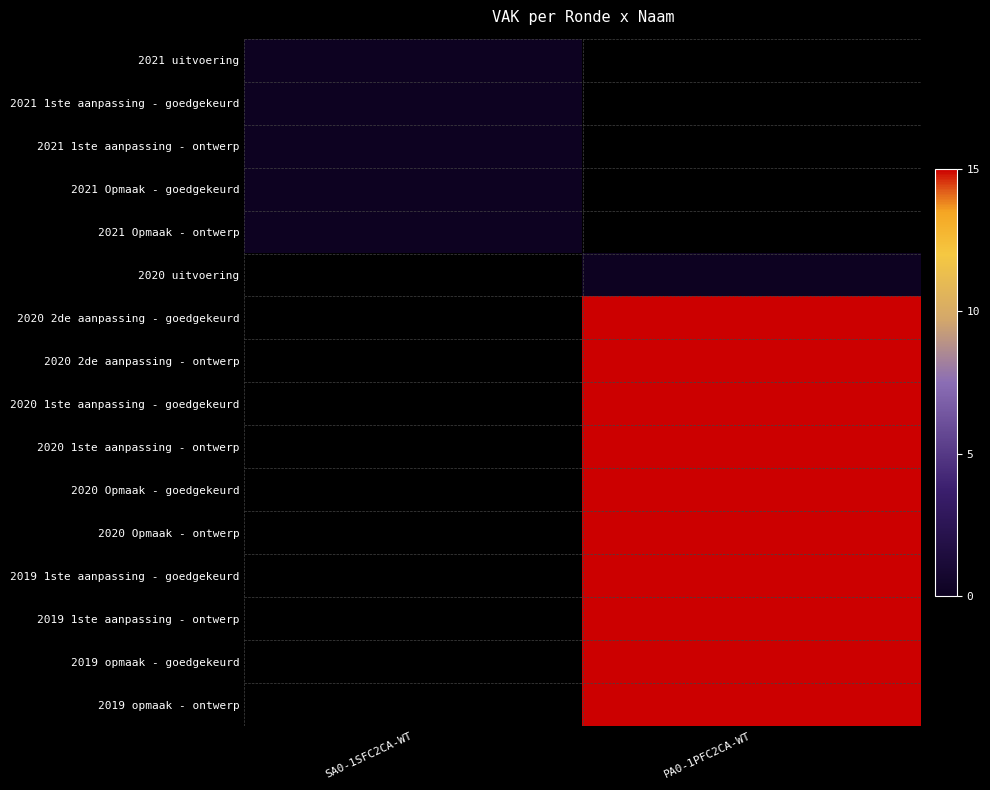

Rank the series by their maximum value, from highest to lowest.

2021 uitvoering, 2021 1ste aanpassing - goedgekeurd, 2021 1ste aanpassing - ontwerp, 2021 Opmaak - goedgekeurd, 2021 Opmaak - ontwerp, 2020 uitvoering, 2020 2de aanpassing - goedgekeurd, 2020 2de aanpassing - ontwerp, 2020 1ste aanpassing - goedgekeurd, 2020 1ste aanpassing - ontwerp, 2020 Opmaak - goedgekeurd, 2020 Opmaak - ontwerp, 2019 1ste aanpassing - goedgekeurd, 2019 1ste aanpassing - ontwerp, 2019 opmaak - goedgekeurd, 2019 opmaak - ontwerp